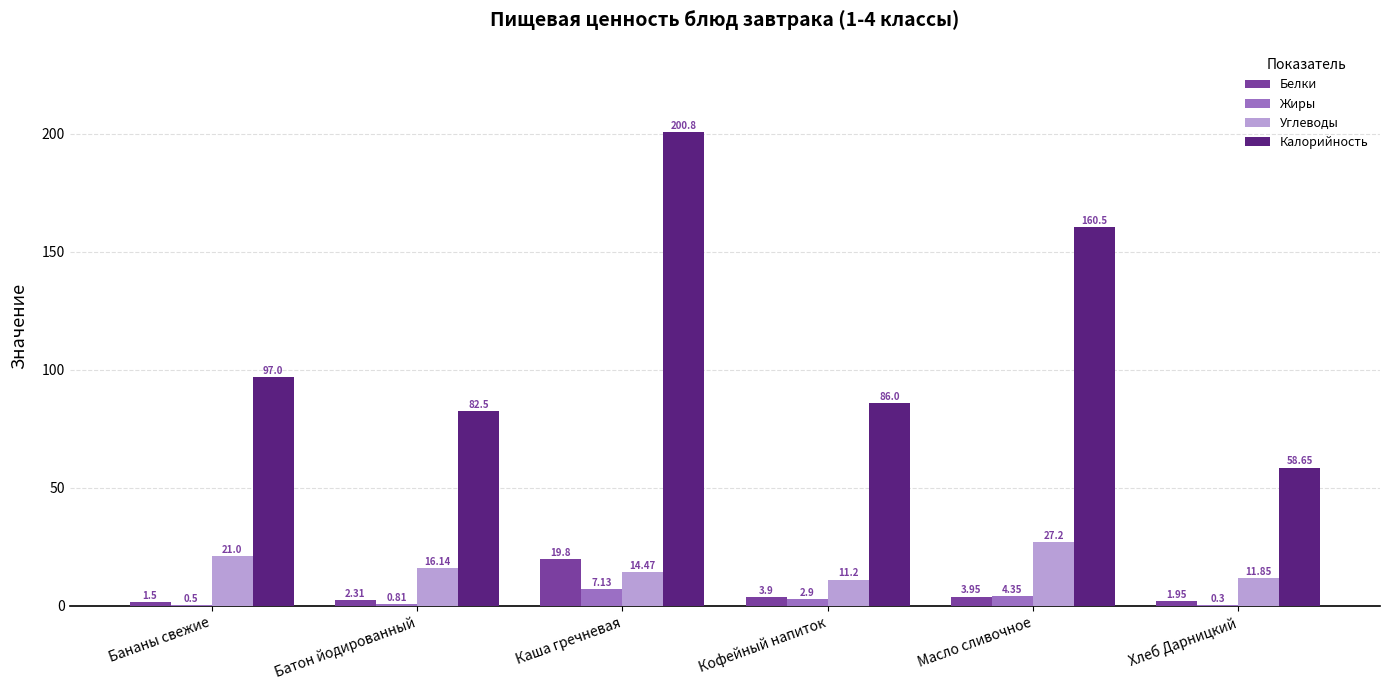

At which category is the sum across all series the highest?

Каша гречневая